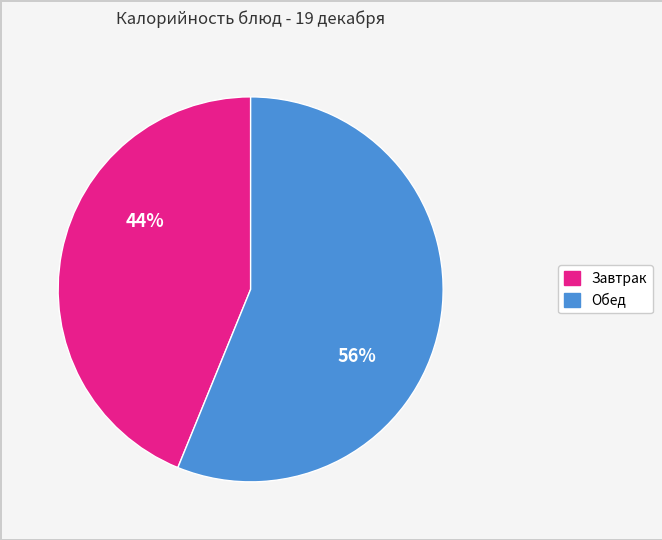

Is the sum of Завтрак and Обед greater than half?

Yes